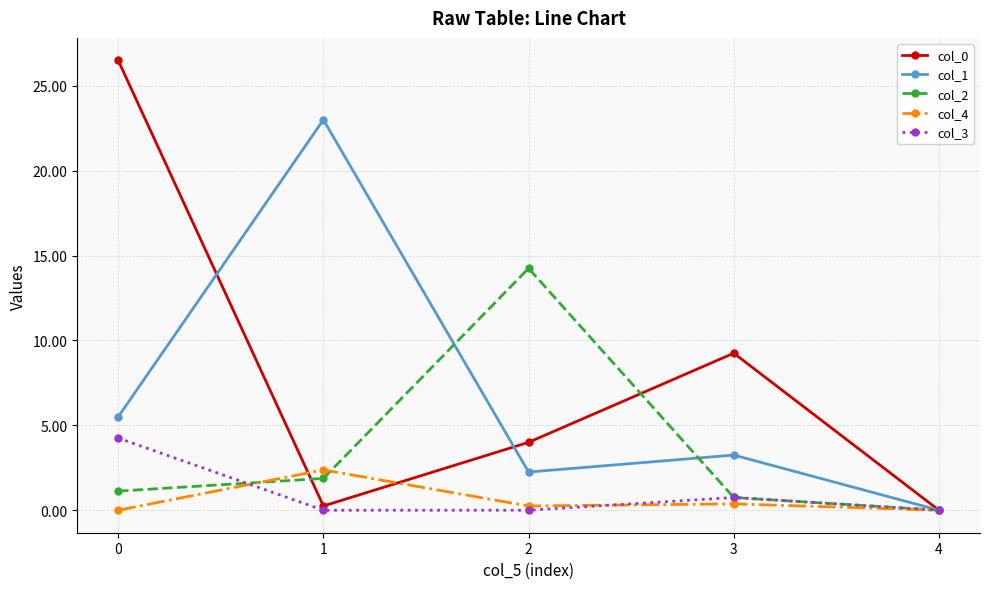

Which series has the widest spread of values?

col_0